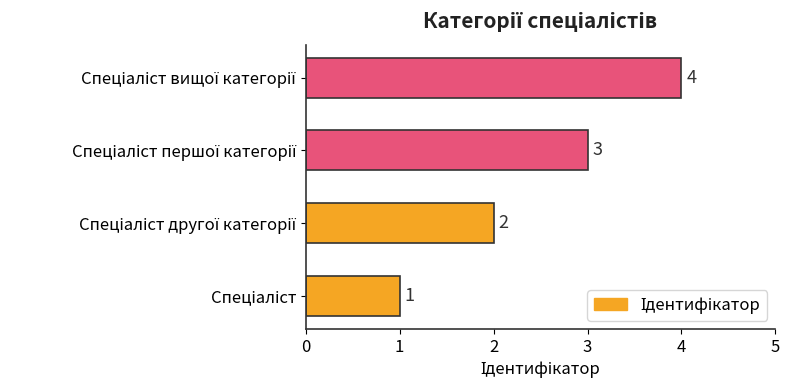

Count the values in the range 2 to 4.

3